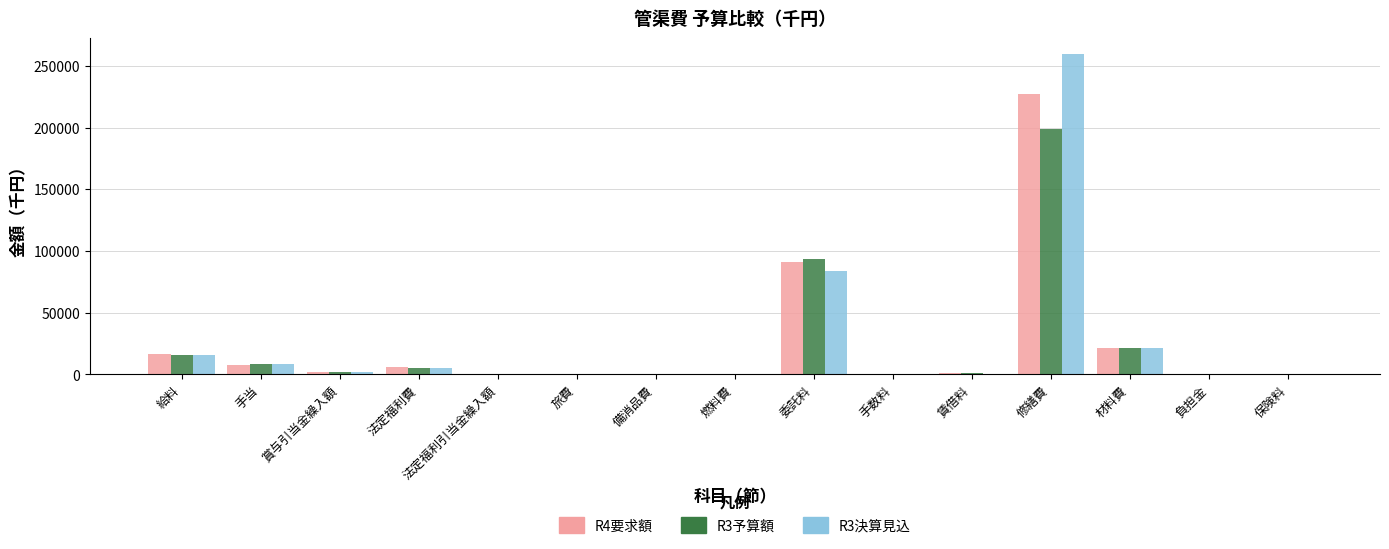

Which series has the widest spread of values?

R3決算見込